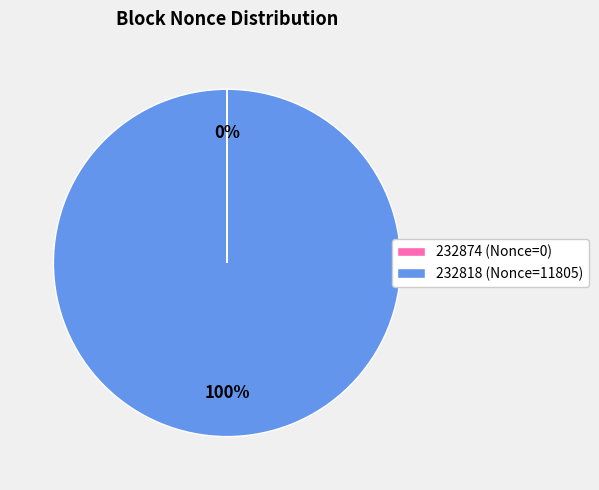

To the nearest percent, what is the average slice percentage?

50%